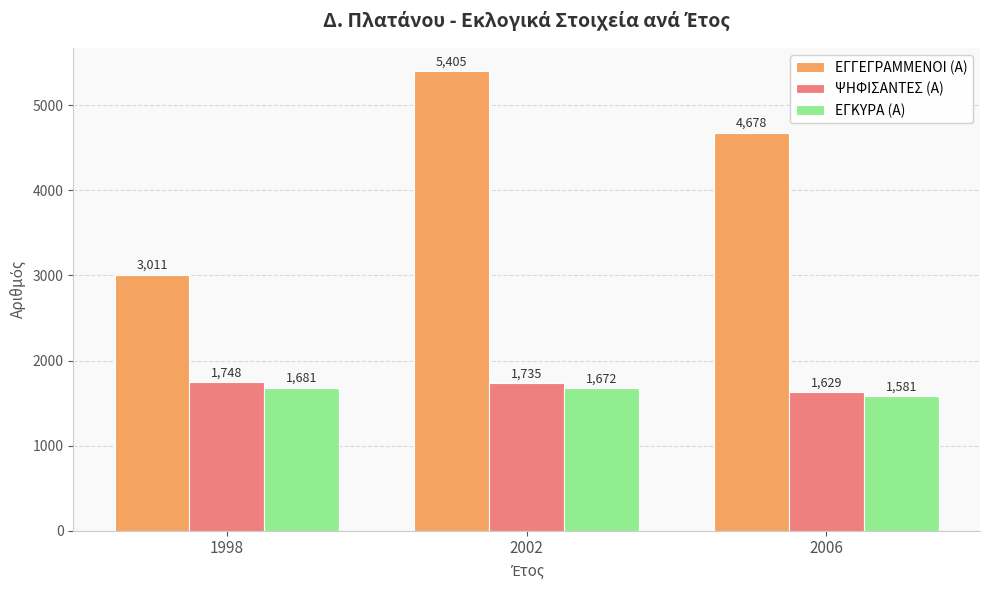

At which label does ΨΗΦΙΣΑΝΤΕΣ (Α) first exceed 1735?

1998